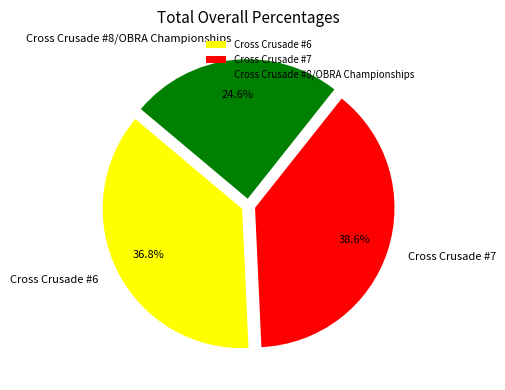

What is the largest slice in the pie chart?

Cross Crusade #7